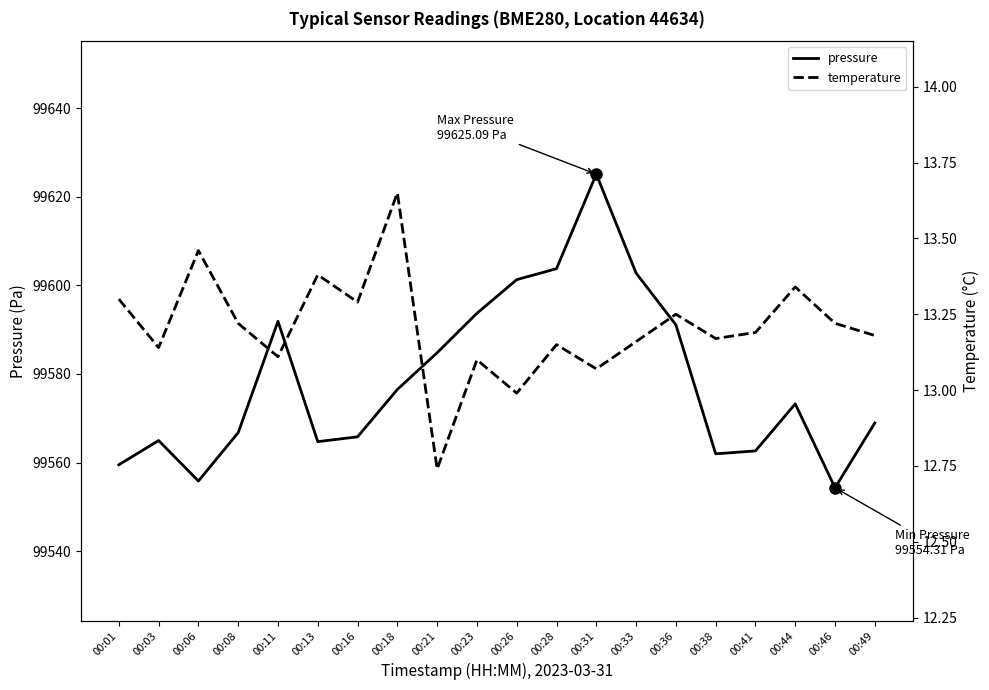

How many data points in temperature are less than 13?

2